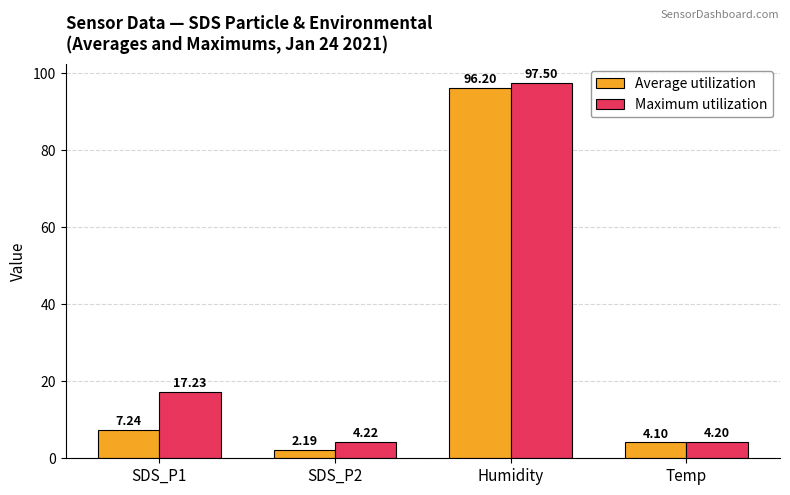

What is the sum of the Maximum utilization values at SDS_P1 and Humidity?

114.7